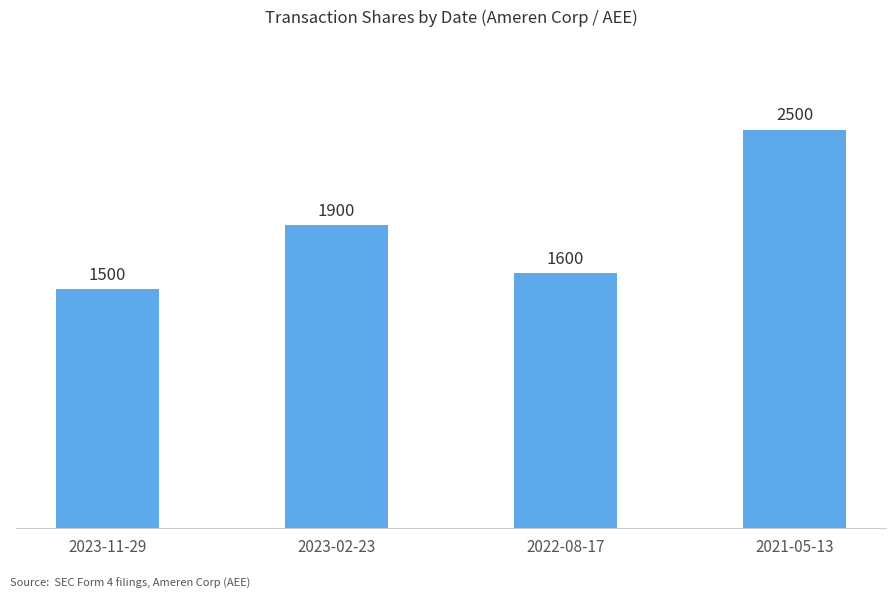

What is the difference between the second highest and second lowest values?

300